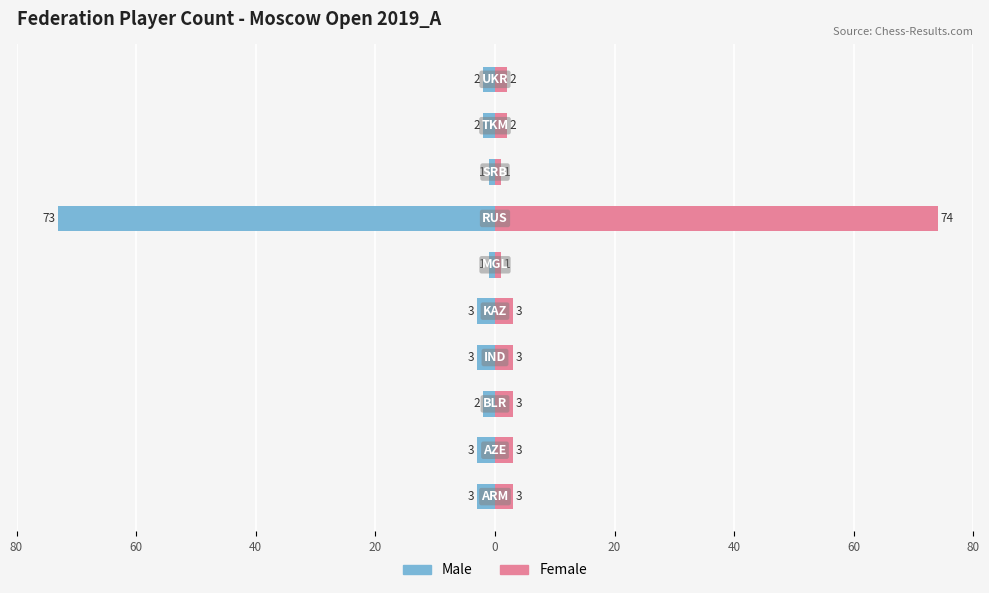

Between 60 and 0, which series saw the biggest shift?

Male